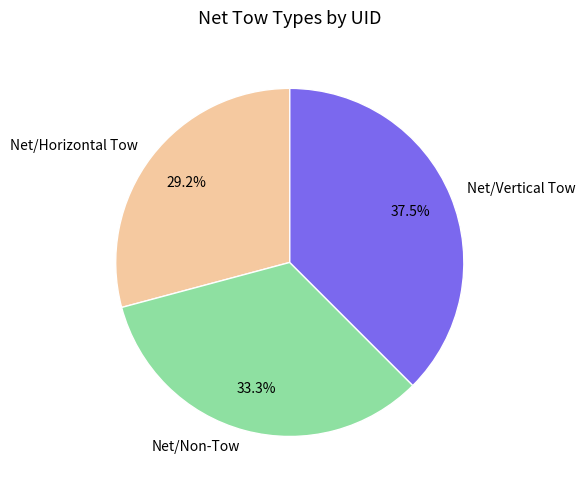

What percentage is NOT represented by Net/Vertical Tow?

62.5%